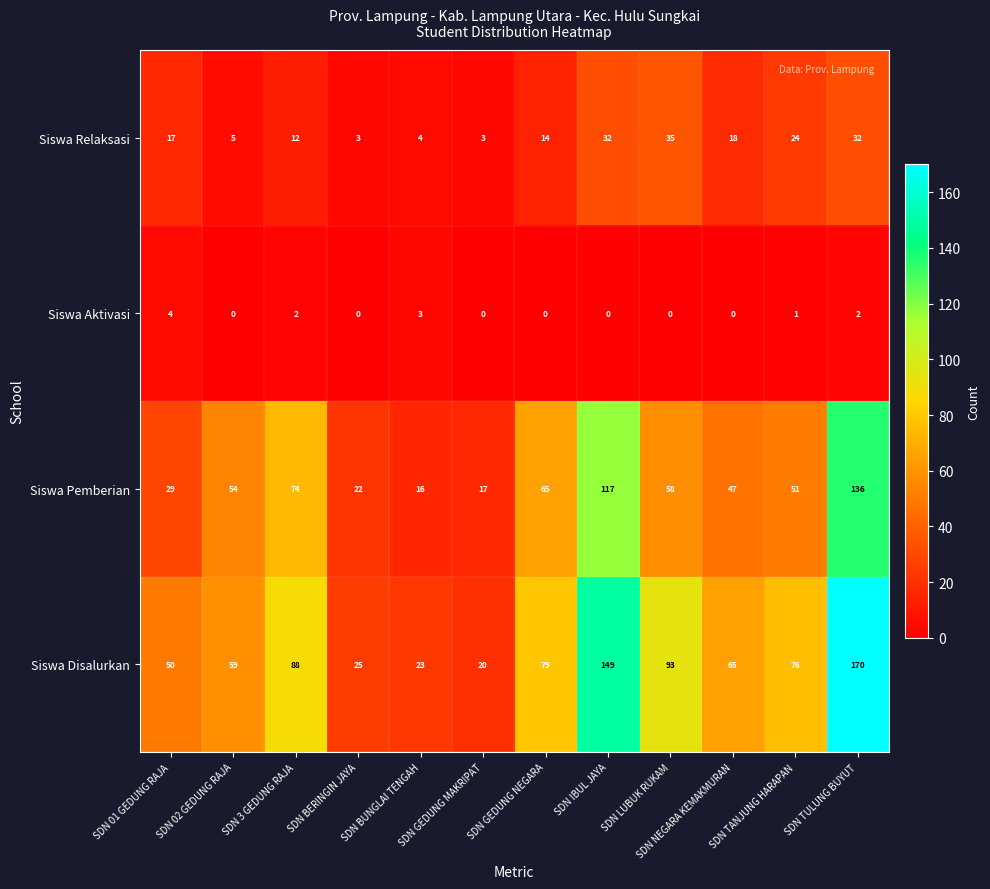

At SDN IBUL JAYA, list the series in order from largest to smallest.

Siswa Disalurkan, Siswa Pemberian, Siswa Relaksasi, Siswa Aktivasi